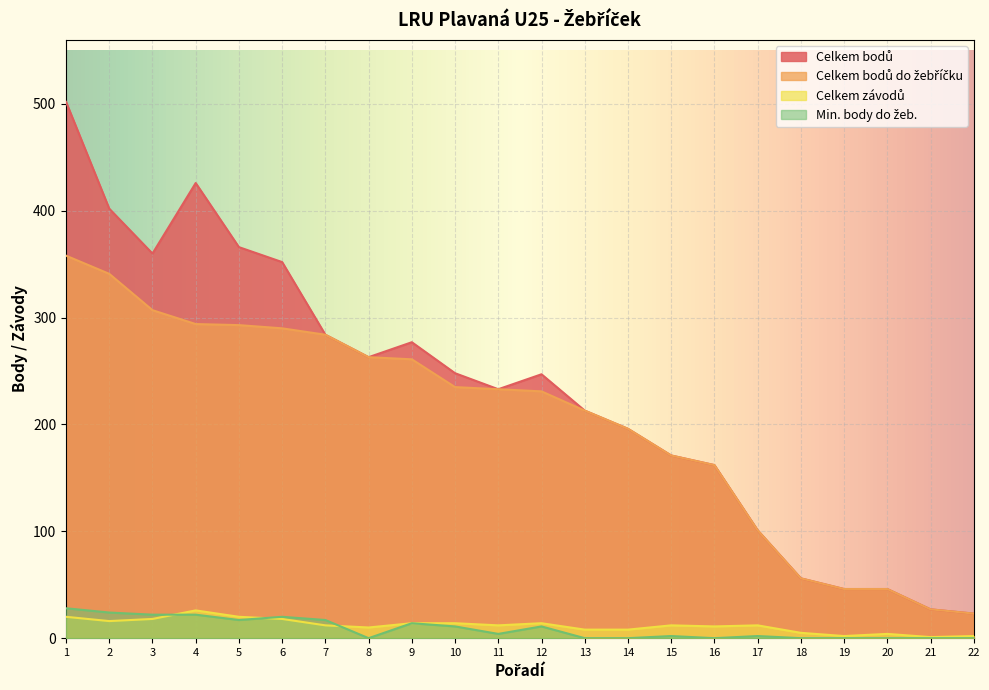

What is the spread (max minus min) of values at 15?

169